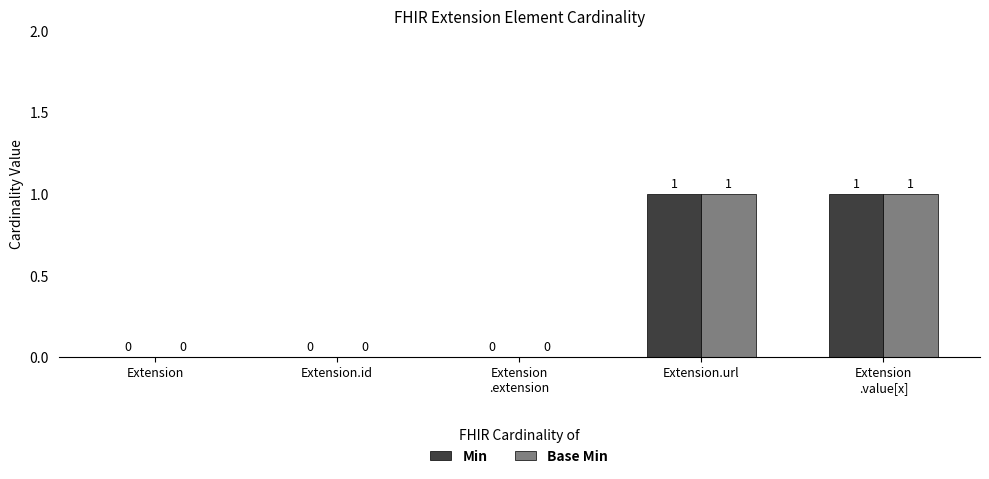

What is the sum of all Min values?

2